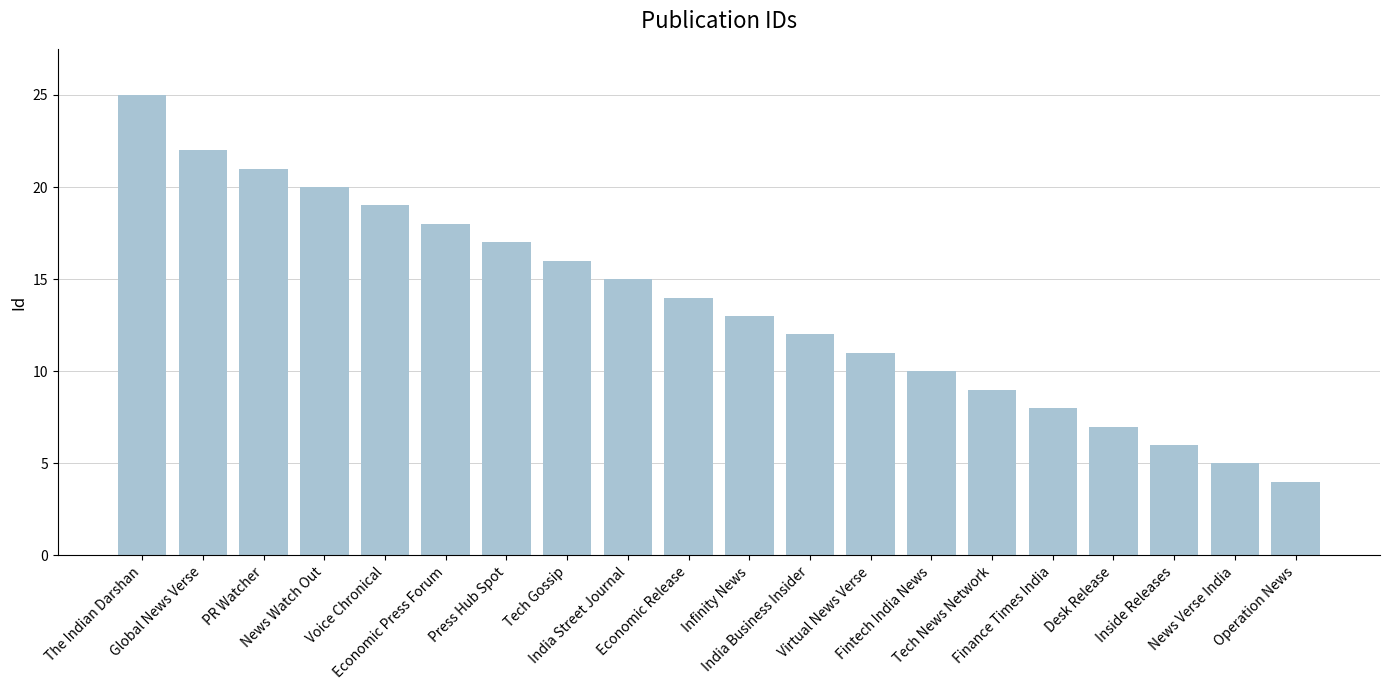

What is the sum of the values at Operation News and Economic Release?

18